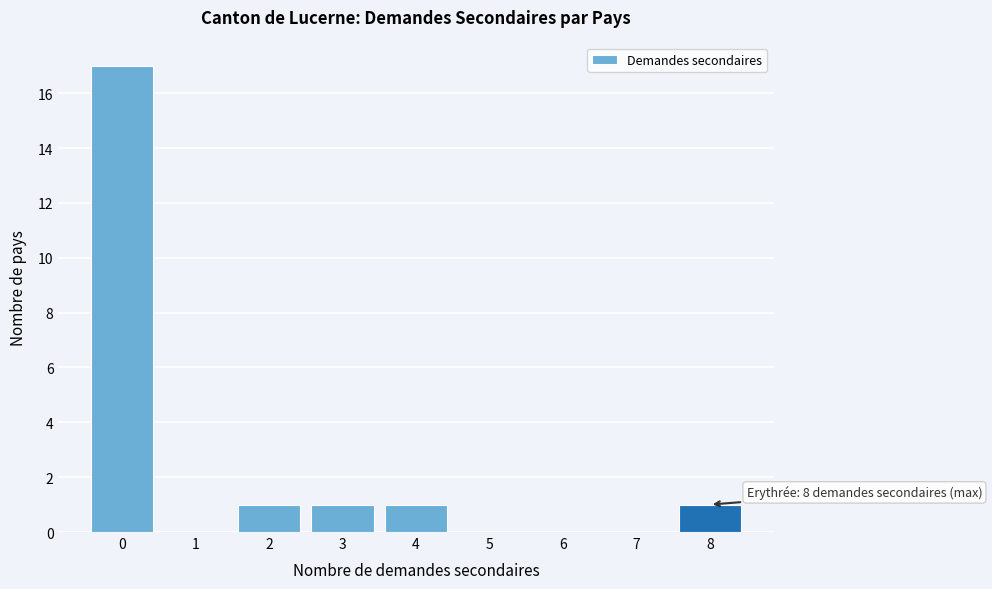

Reading right to left, what are all the values shown in this chart?

8=1	7=0	6=0	5=0	4=1	3=1	2=1	1=0	0=17